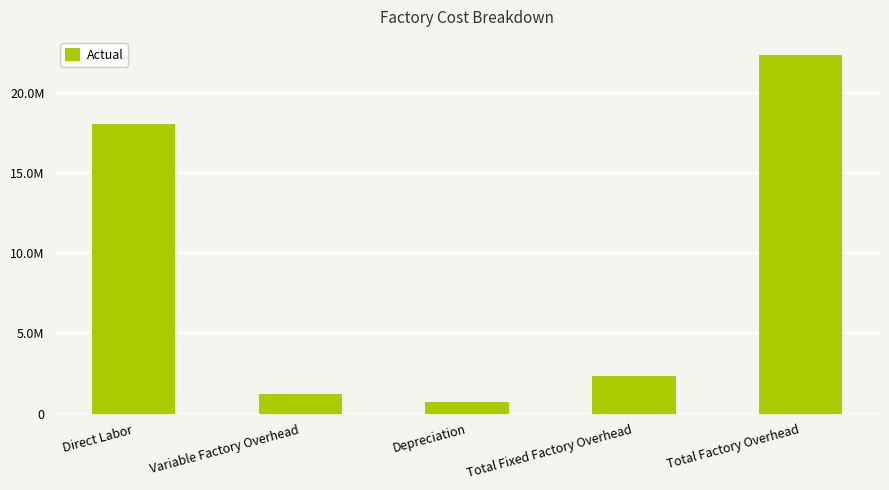

At which label is the value closest to 11545180?

Direct Labor